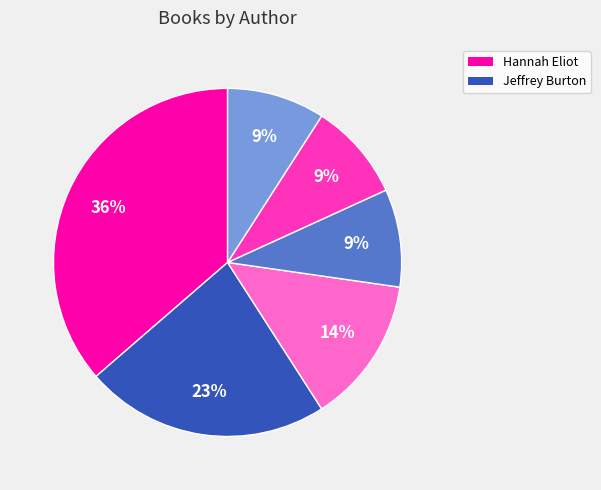

To the nearest percent, what is the average slice percentage?

17%